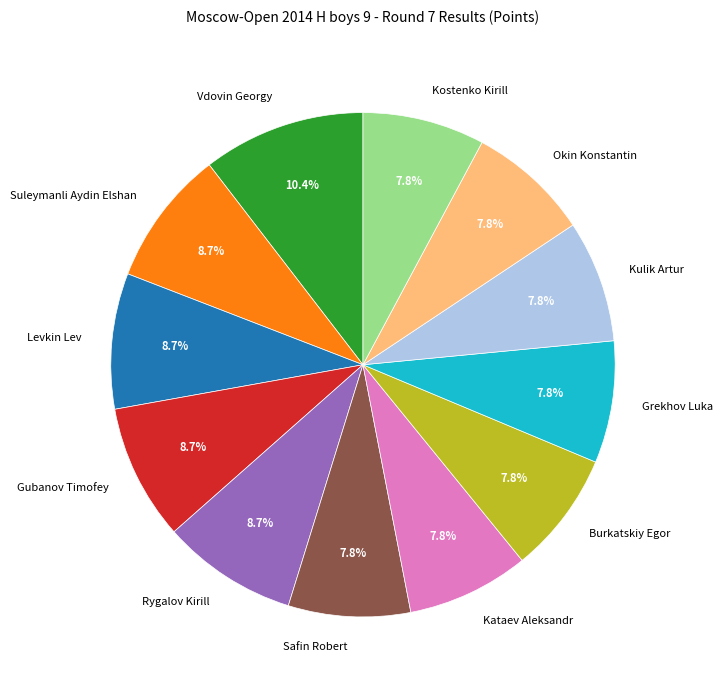

The Gubanov Timofey slice represents 19% of the pie. True or false?

False